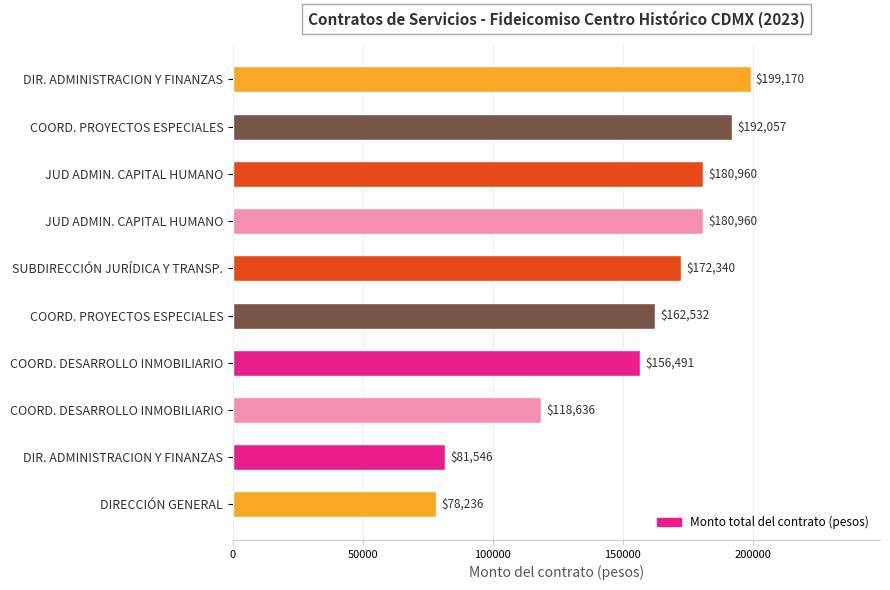

How many values exceed 172339?

5